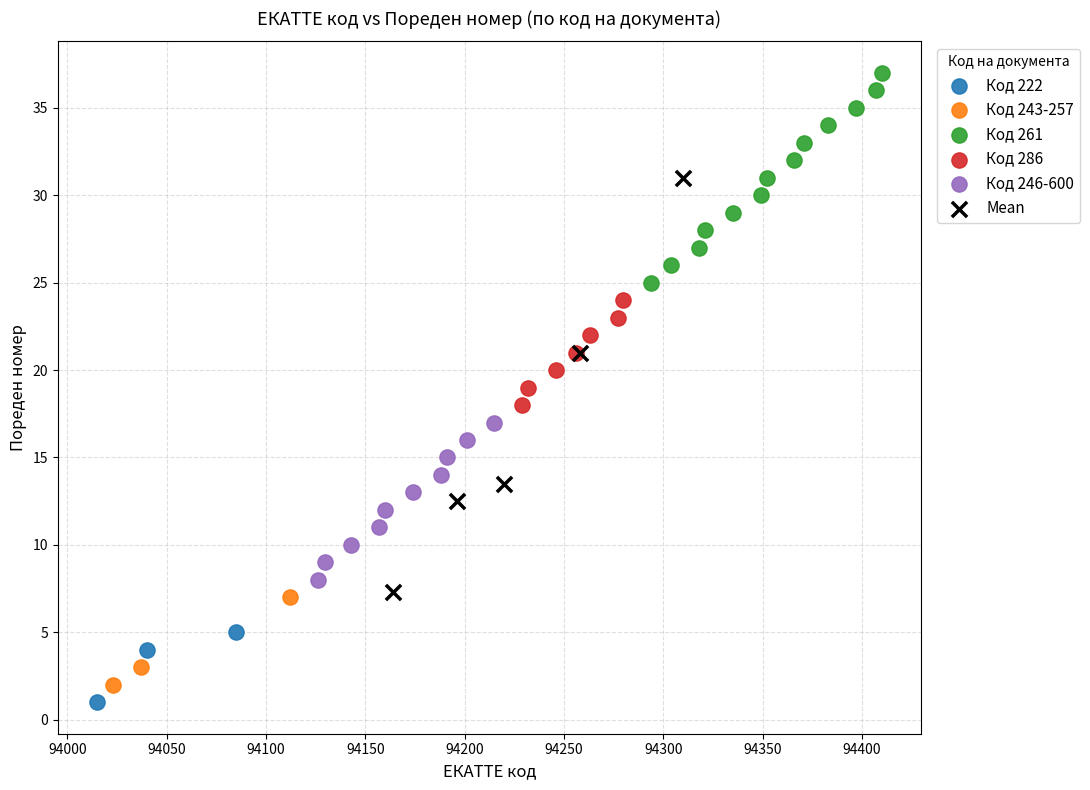

Which series reaches the maximum Y coordinate?

Код 261